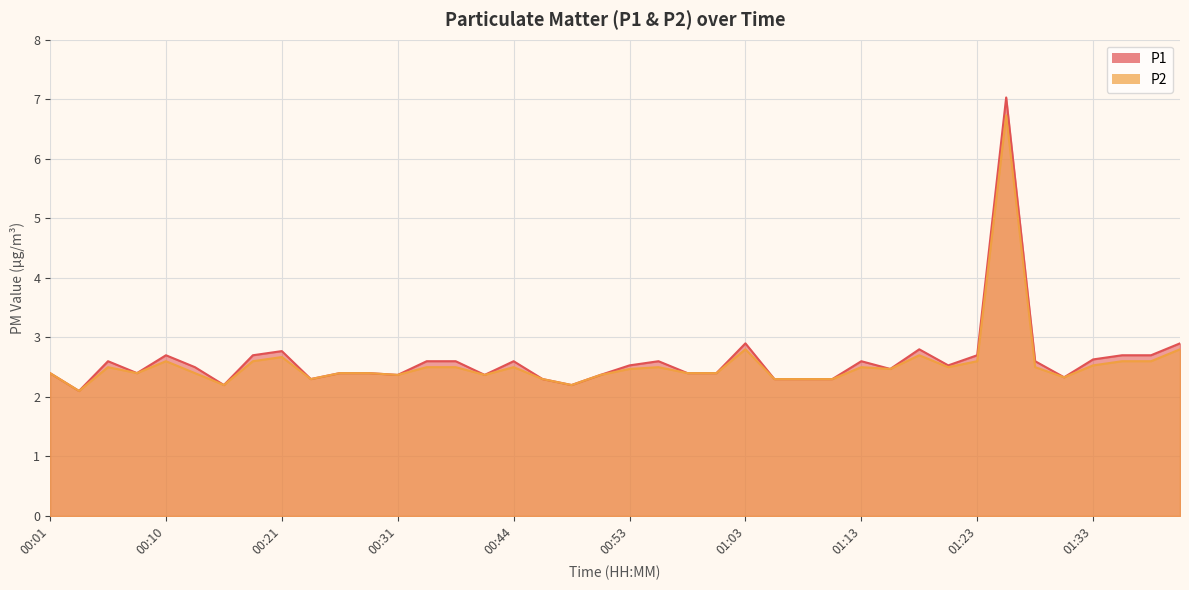

Which label corresponds to the largest value in the chart?

01:25